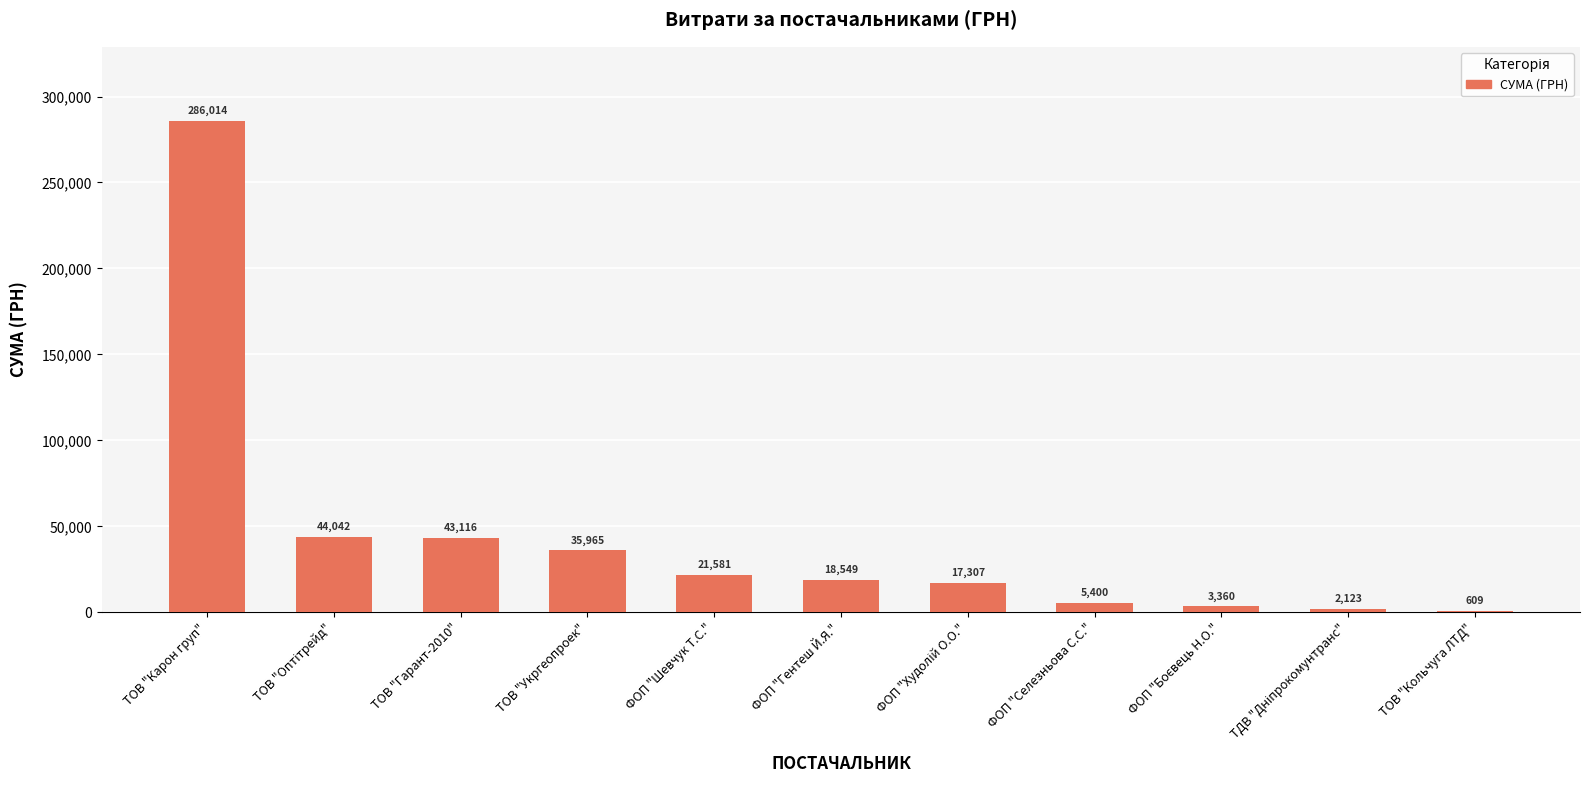

At which category does the chart reach its peak across all series?

ТОВ "Карон груп"